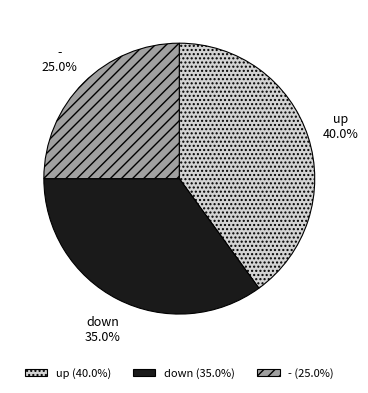

Does down represent more than half of the total?

No